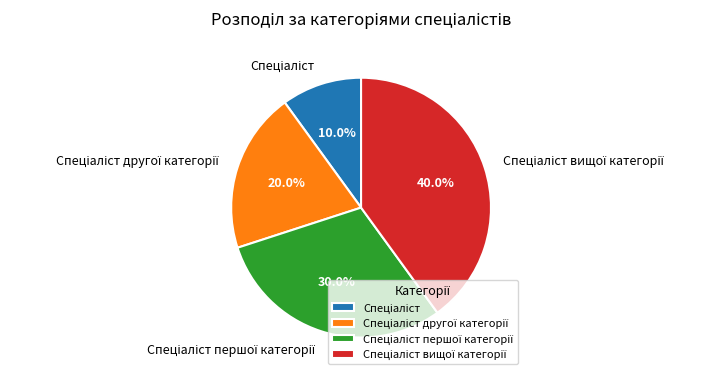

Is there a majority slice in this chart?

No